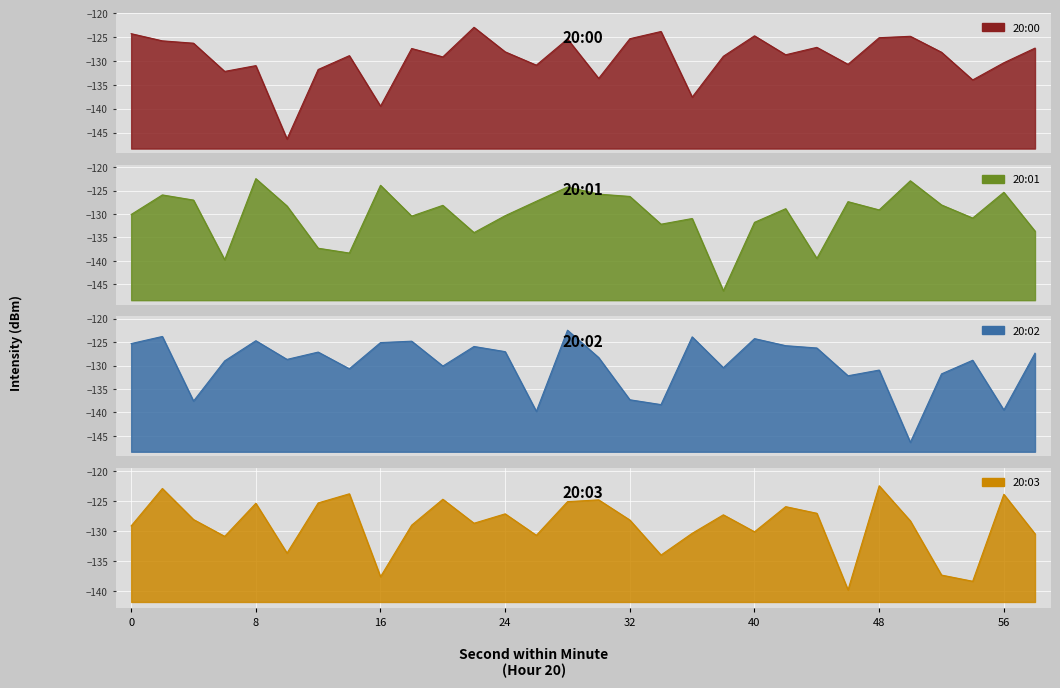

How many lines are shown in the chart?

4